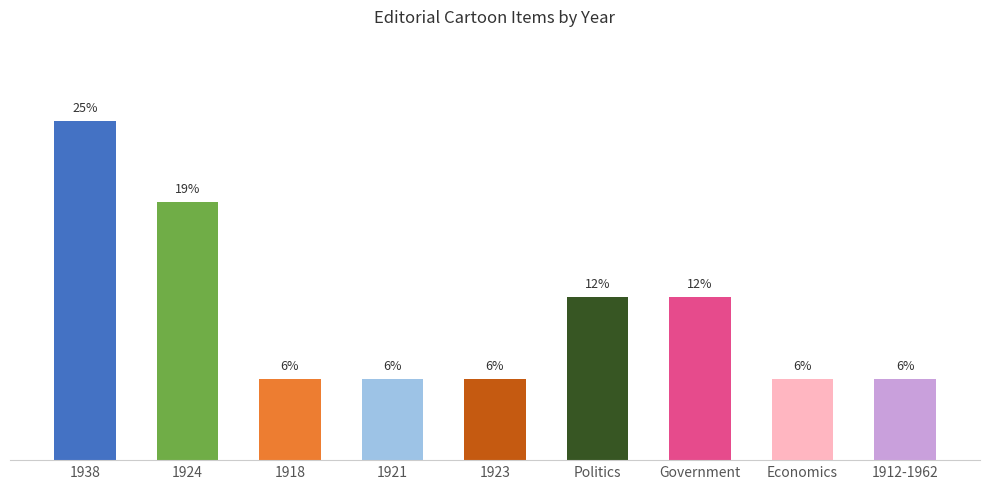

What is the label of the 2nd bar from the right?

Economics